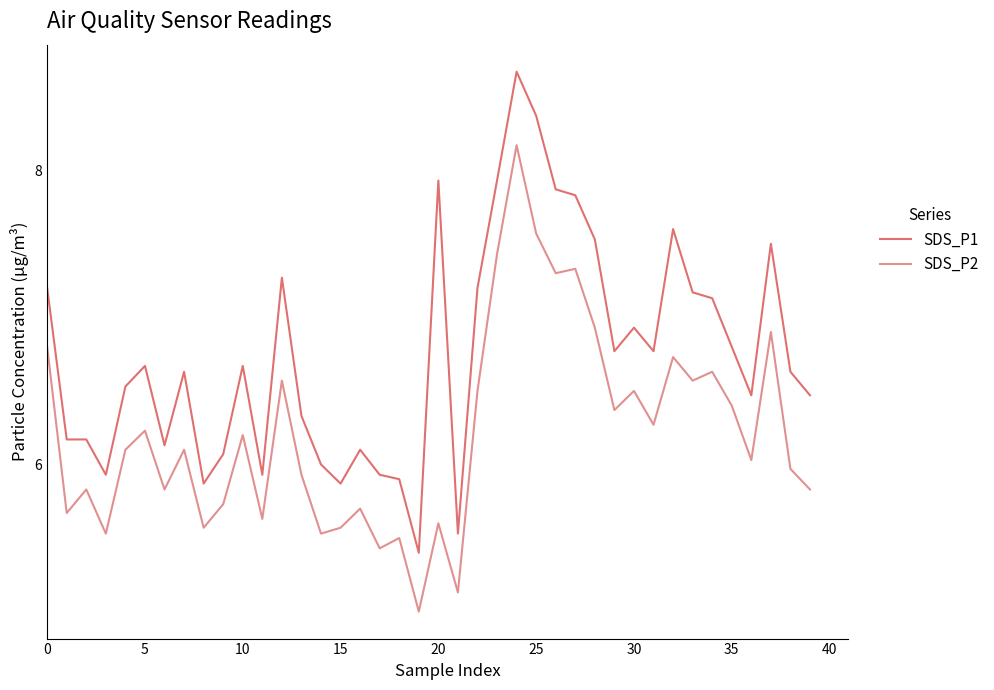

Which series has the largest total across all categories?

SDS_P1